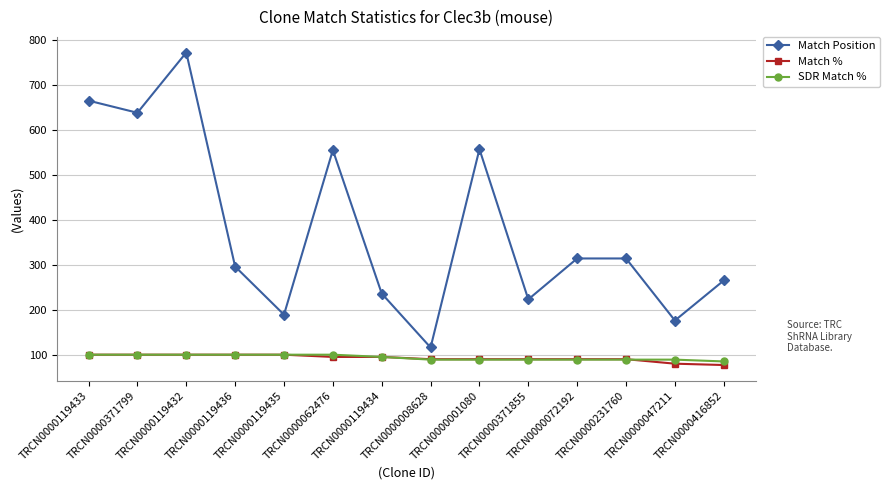

Which series has the largest total across all categories?

Match Position